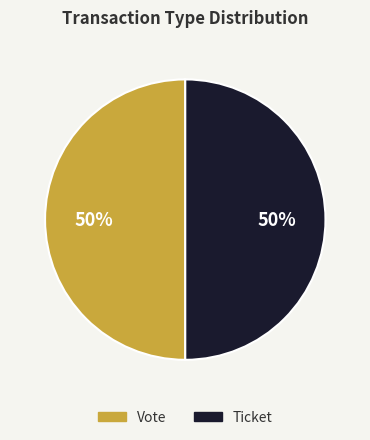

Is it true that Vote is 50% of the pie?

True